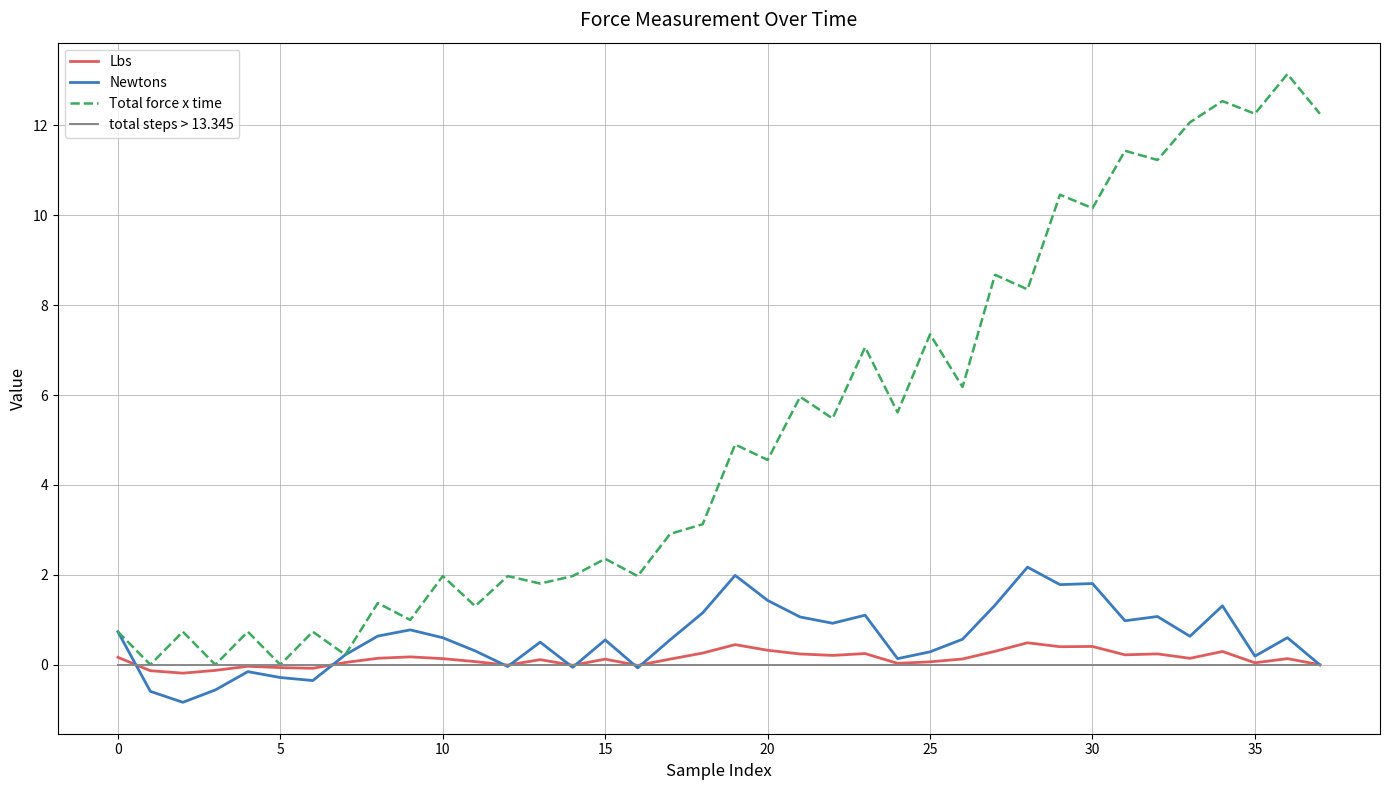

Which series has the widest spread of values?

Total force x time